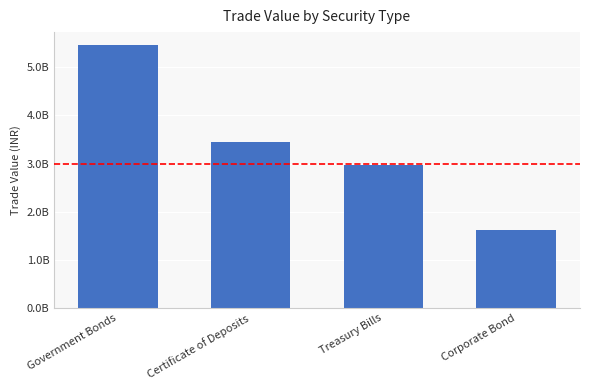

What position from the right is Government Bonds?

4